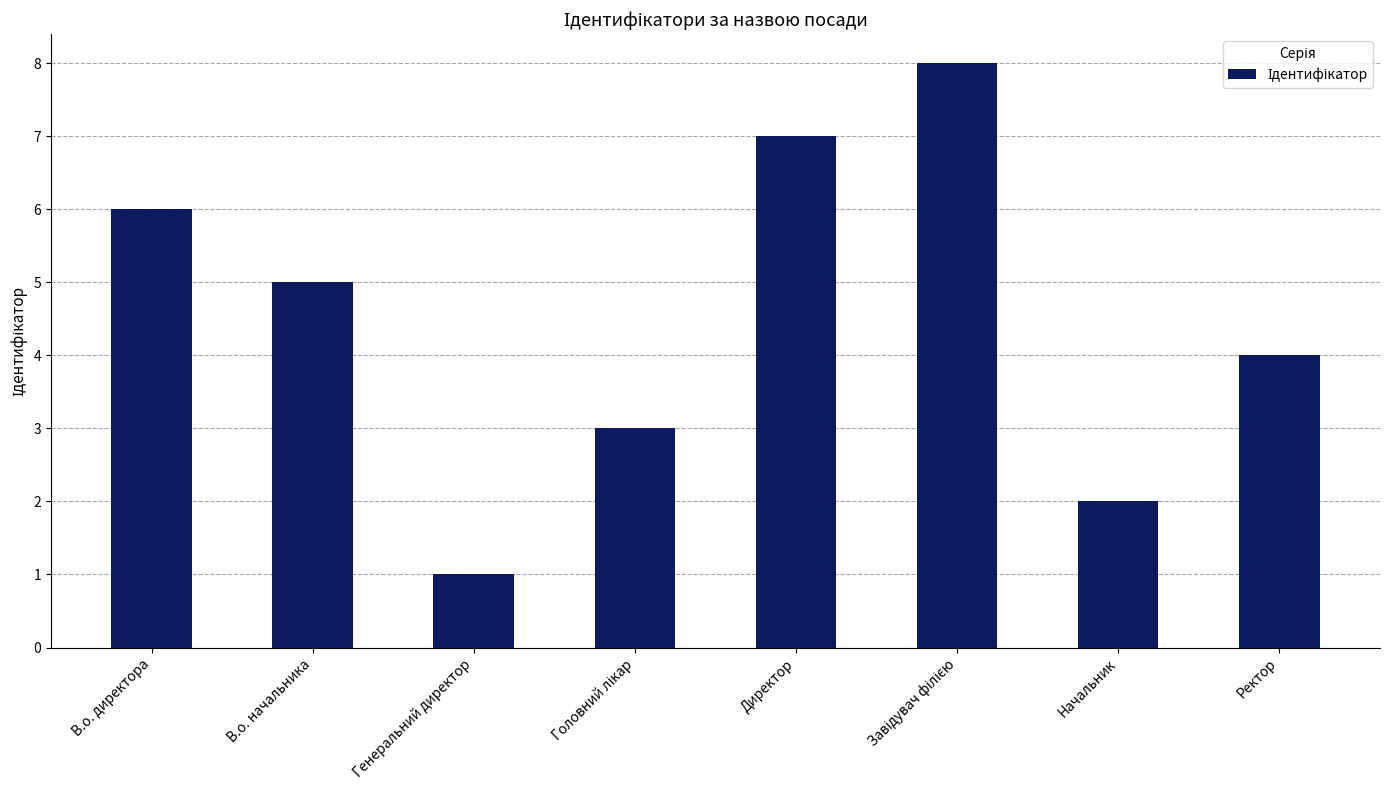

What value does the data have at Начальник?

2